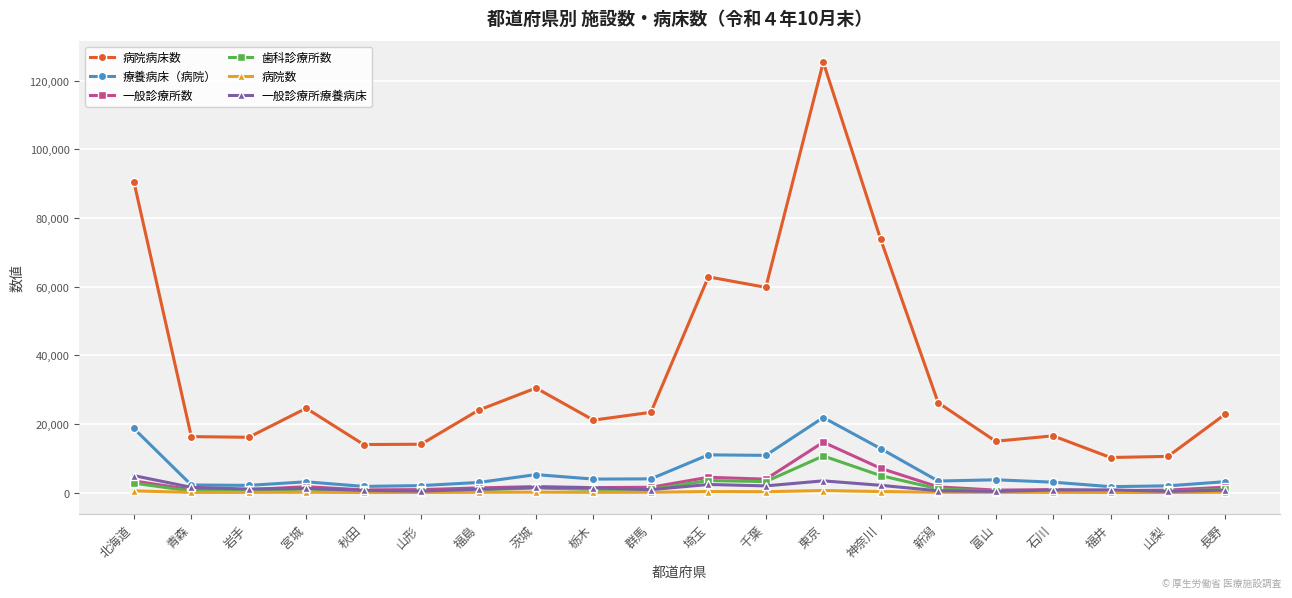

Which category has the highest value in the 療養病床（病院） series?

東京